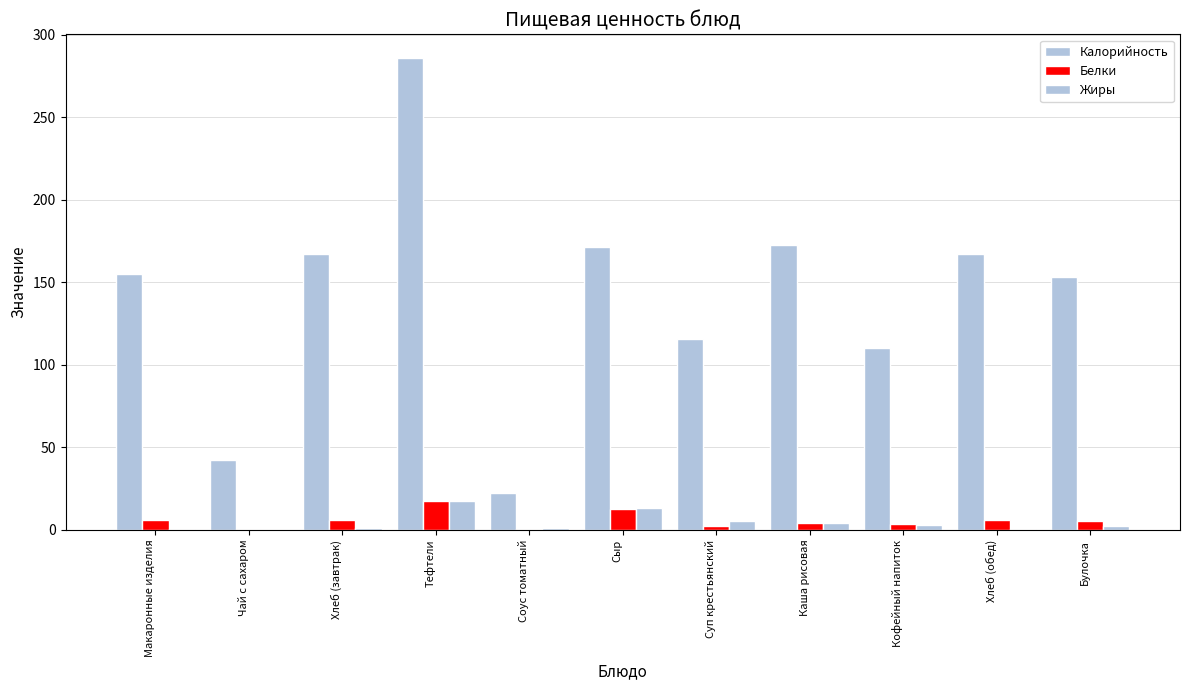

Which category has the lowest value across all series?

Чай с сахаром